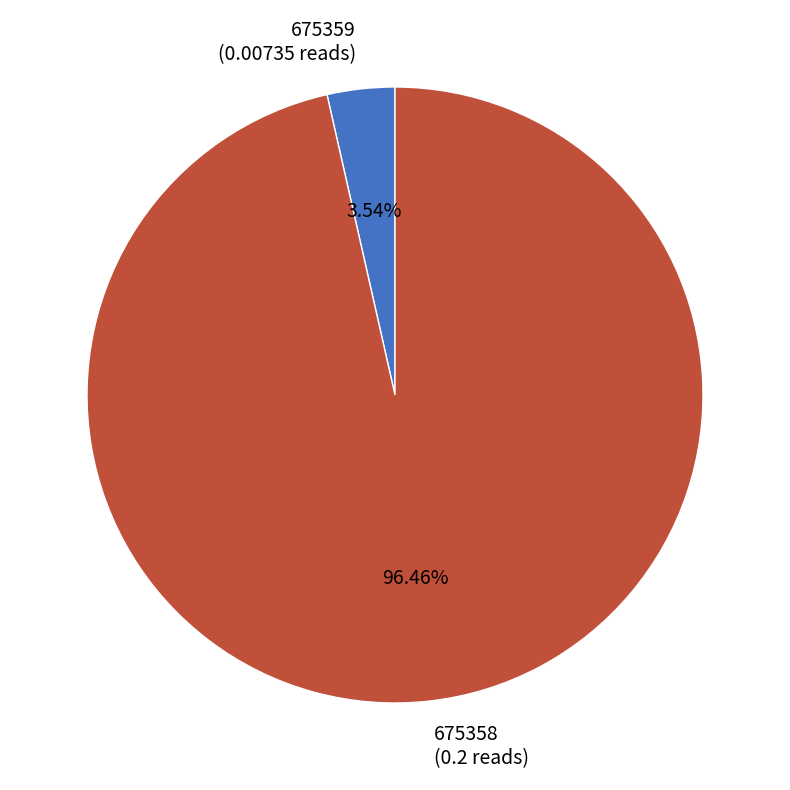

How many slices are in this pie chart?

2